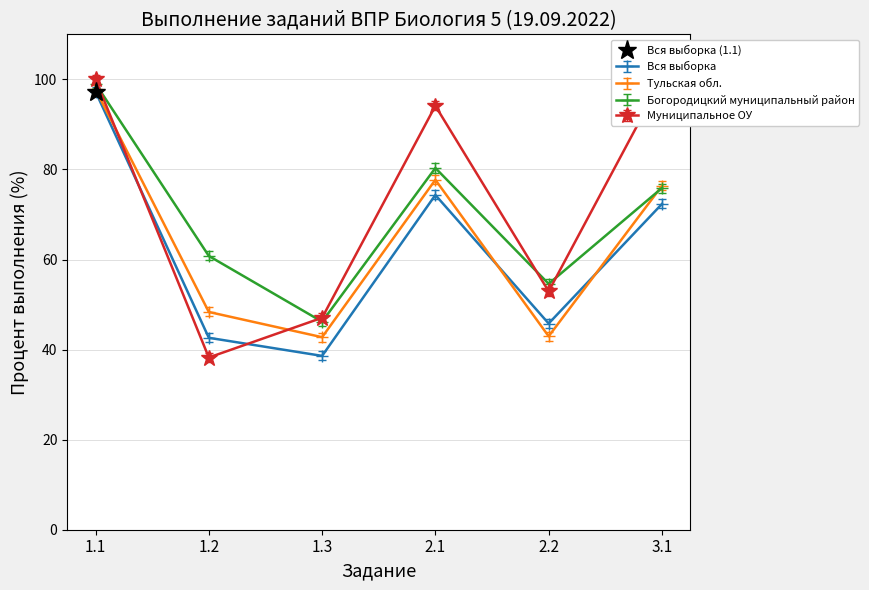

Reading left to right, what are all the values shown in this chart?

Вся выборка: 1.1=97.3	1.2=42.6	1.3=38.6	2.1=74.3	2.2=45.8	3.1=72.3
Тульская обл.: 1.1=97.8	1.2=48.4	1.3=42.8	2.1=77.7	2.2=43.0	3.1=76.4
Богородицкий муниципальный район: 1.1=99.0	1.2=60.8	1.3=46.2	2.1=80.3	2.2=54.6	3.1=75.9
Муниципальное ОУ: 1.1=100.0	1.2=38.2	1.3=47.1	2.1=94.1	2.2=52.9	3.1=100.0